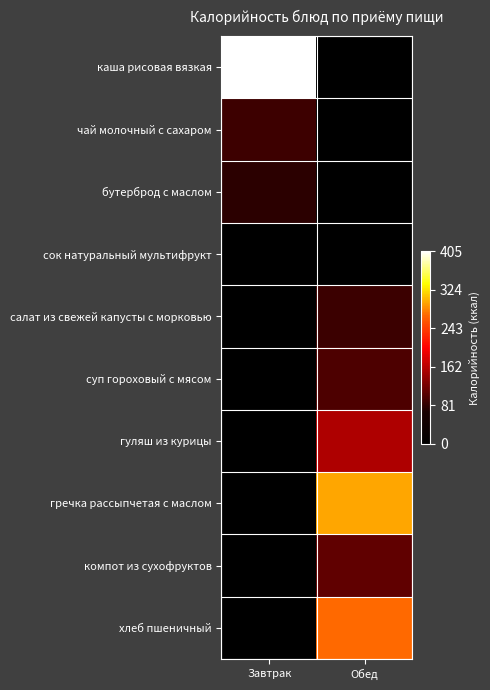

Rank the series by their maximum value, from lowest to highest.

сок натуральный мультифрукт, бутерброд с маслом, салат из свежей капусты с морковью, чай молочный с сахаром, суп гороховый с мясом, компот из сухофруктов, гуляш из курицы, хлеб пшеничный, гречка рассыпчетая с маслом, каша рисовая вязкая